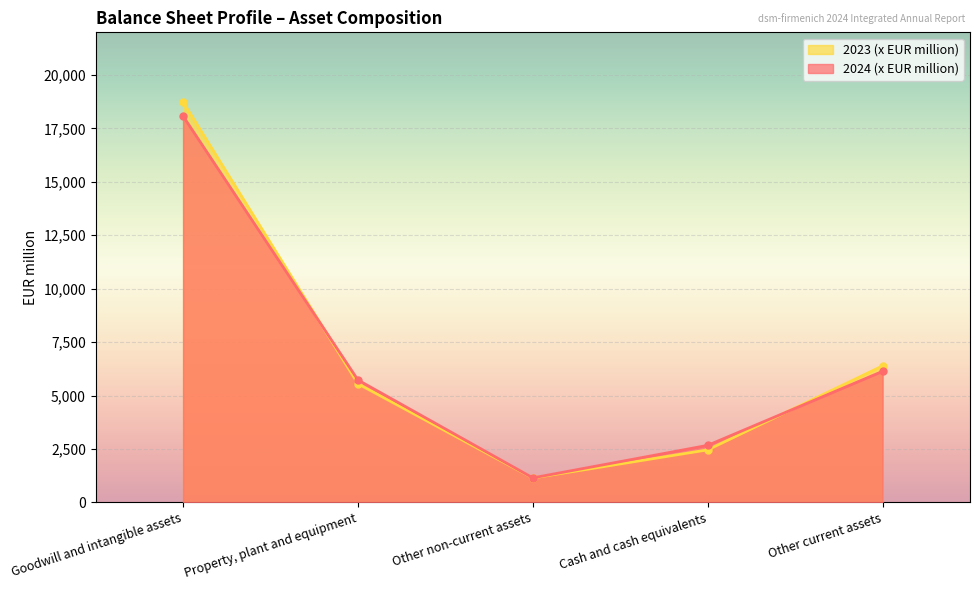

What is the approximate value of 2023 (x EUR million) at Goodwill and intangible assets, to the nearest 100?

18700